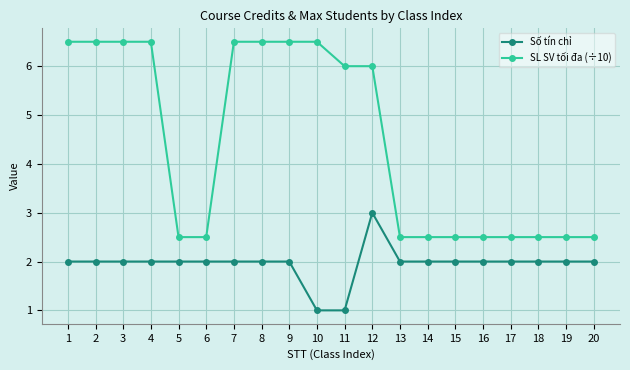

True or false: Số tín chỉ and SL SV tối đa (÷10) cross at least once.

False